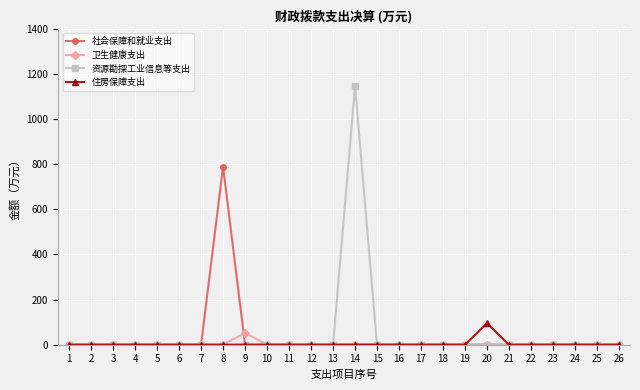

What is the average value of the 住房保障支出 series?

3.7